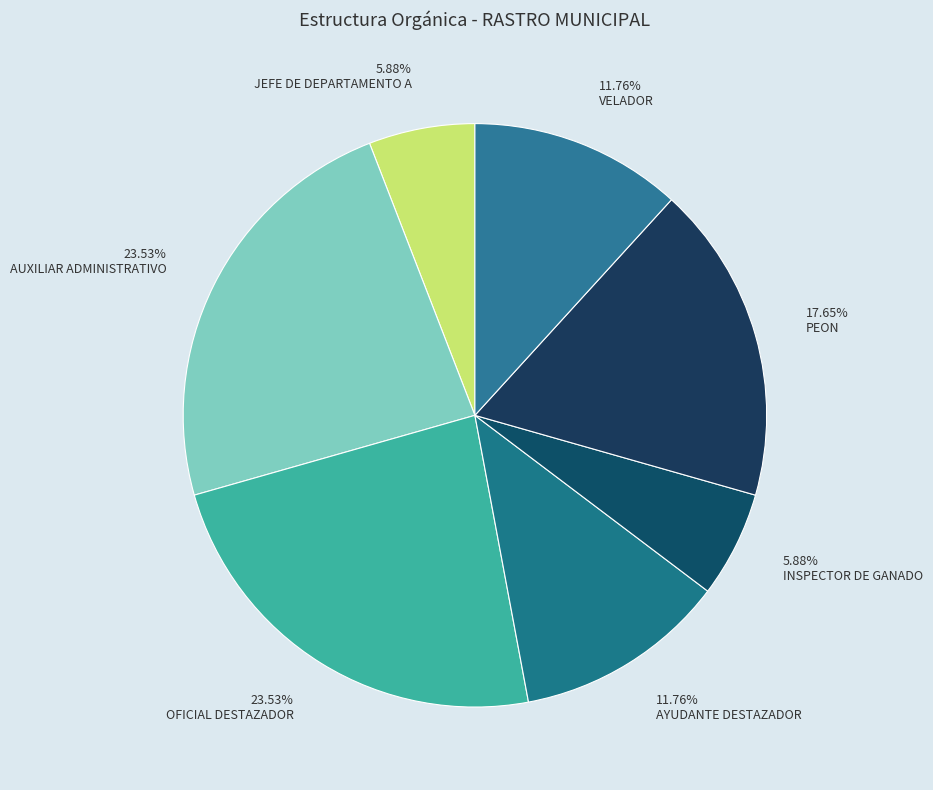

To the nearest percent, what is the combined percentage of AUXILIAR ADMINISTRATIVO and INSPECTOR DE GANADO?

29%